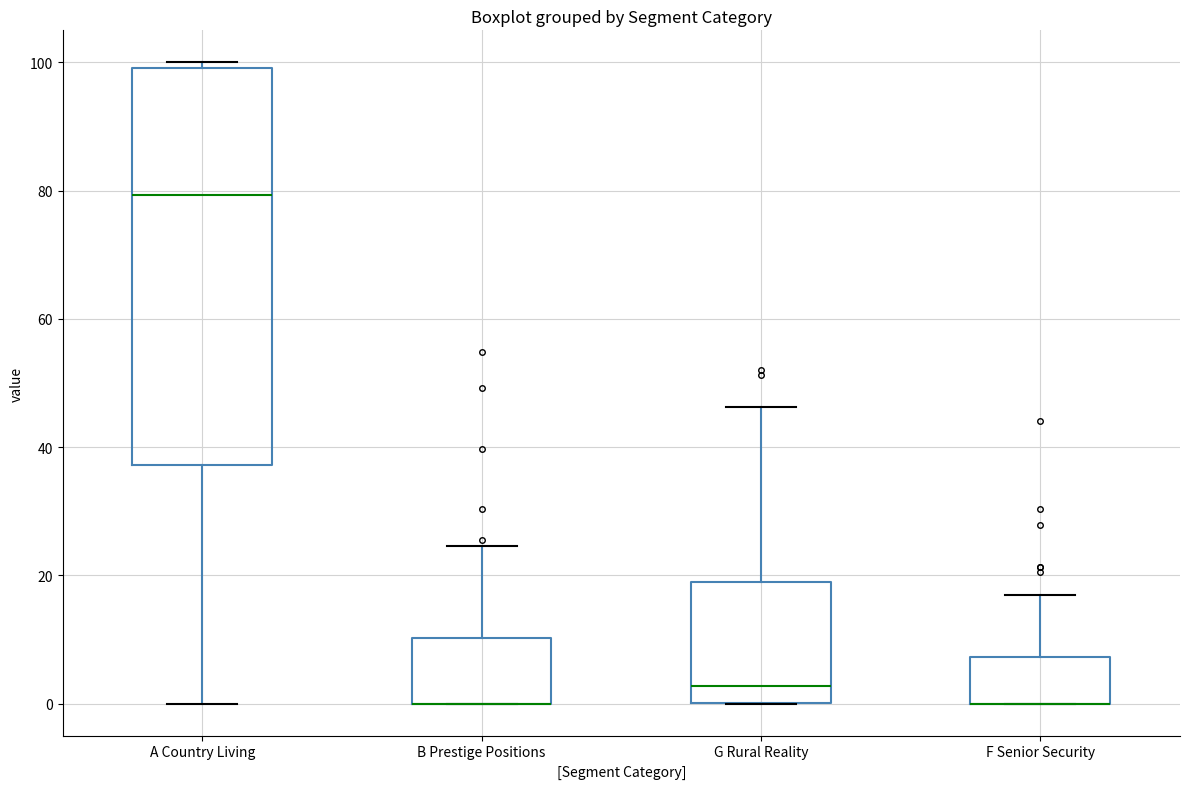

Reading left to right, transcribe this box plot: for each box, give where its median line is, the range the box spans, and where its two whiskers end, as read against the y-axis. The values are not printed on the chart, so give them approximately, as read against the axis.

A Country Living: median 80, box 38 to 100, whiskers 0 to 100 (just above the box's upper edge)
B Prestige Positions: median 0 (drawn on the box's lower edge), box 0 to 10, whiskers 0 to 24
G Rural Reality: median 2, box 0 to 18, whiskers 0 to 46
F Senior Security: median 0 (drawn on the box's lower edge), box 0 to 8, whiskers 0 to 16